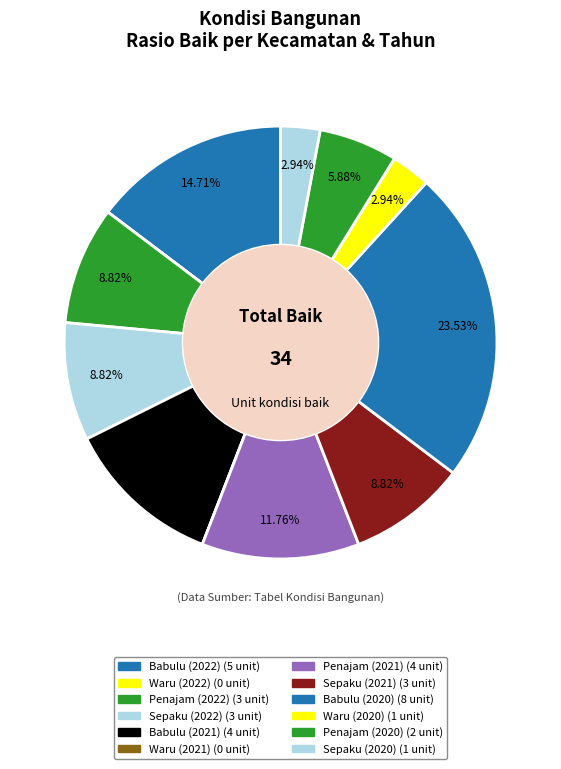

How many segments does this pie chart have?

12